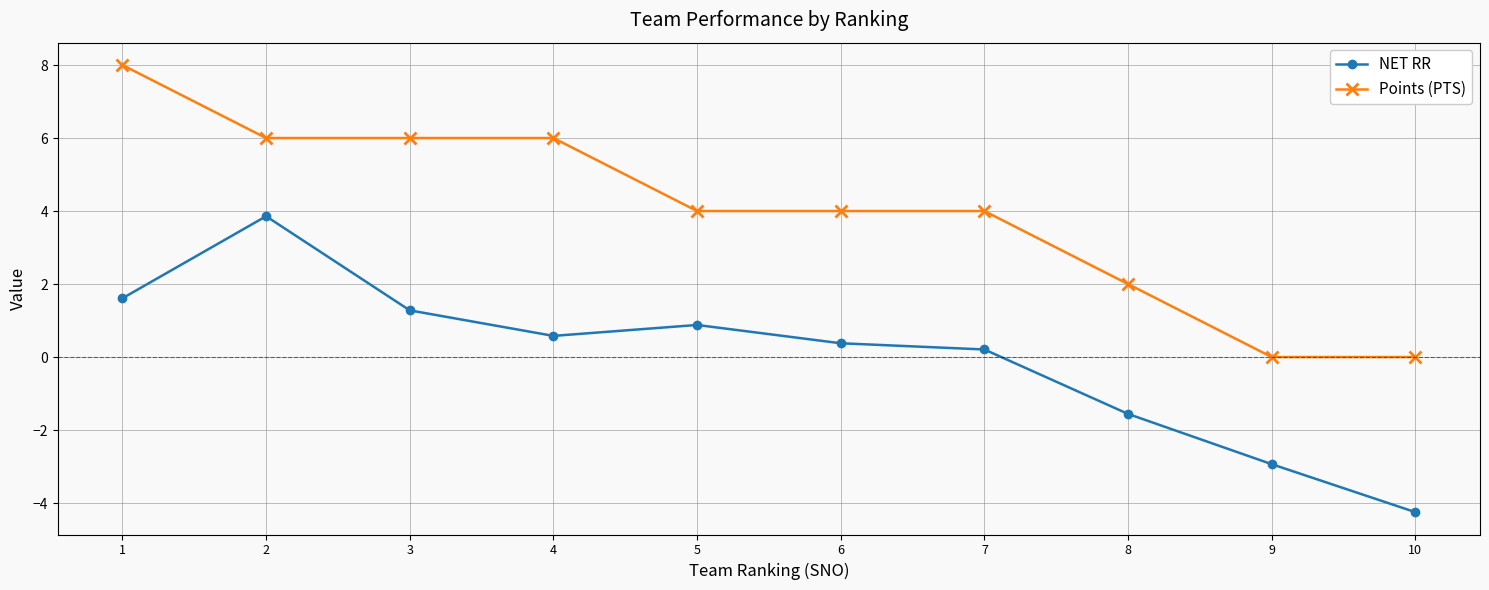

The NET RR series shows 0.4 at 6. True or false?

True